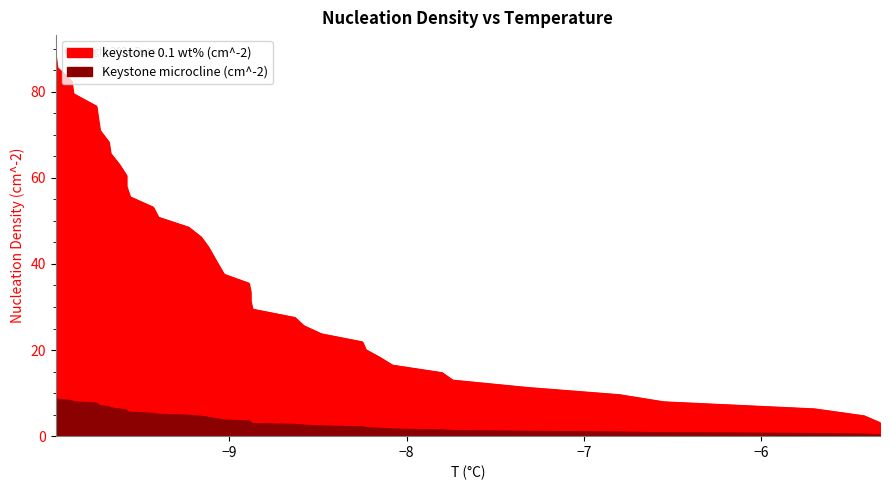

List the series in order of their overall mean, lowest first.

Keystone microcline (cm^-2), keystone 0.1 wt% (cm^-2)